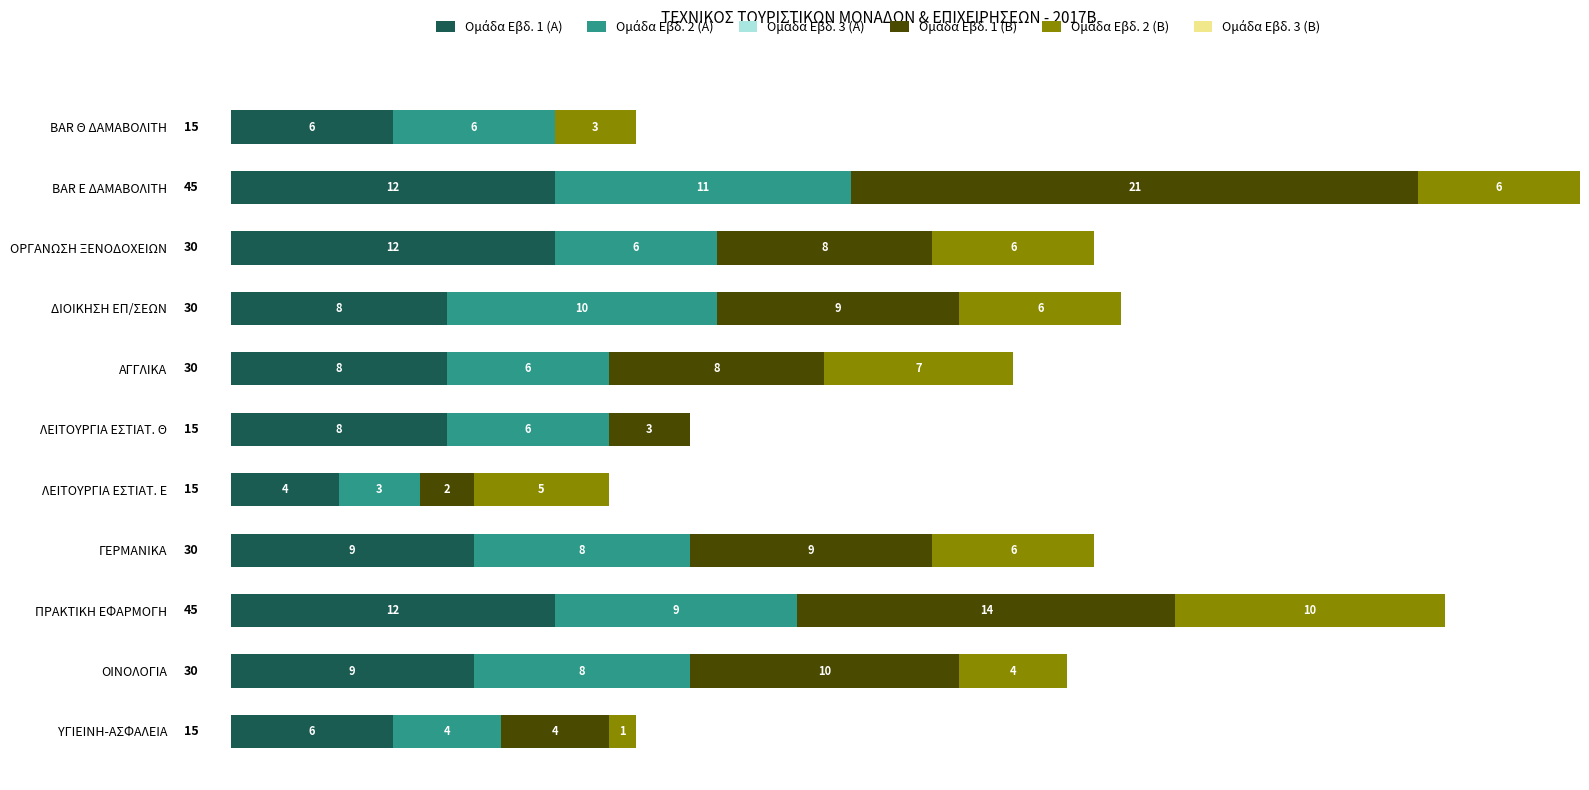

What is the total value across all series at ΓΕΡΜΑΝΙΚΑ?

32